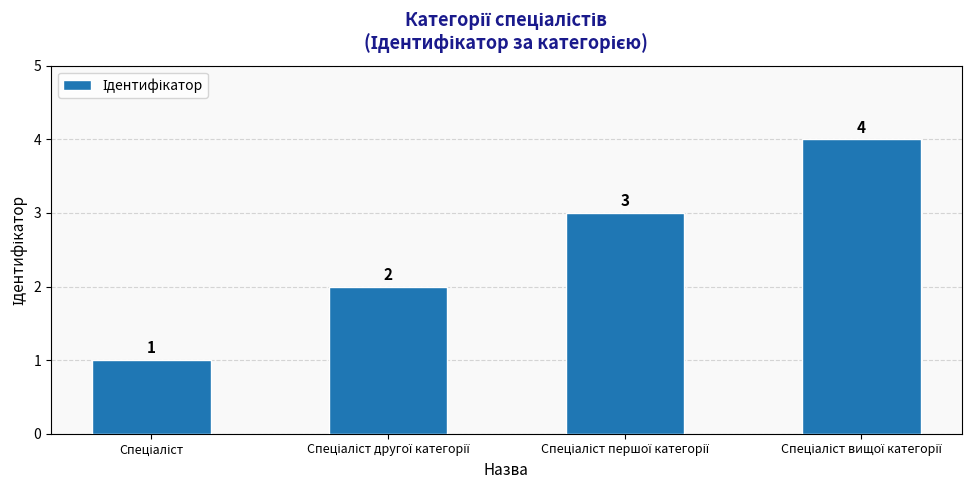

What is the value of the 2nd bar from the left?

2